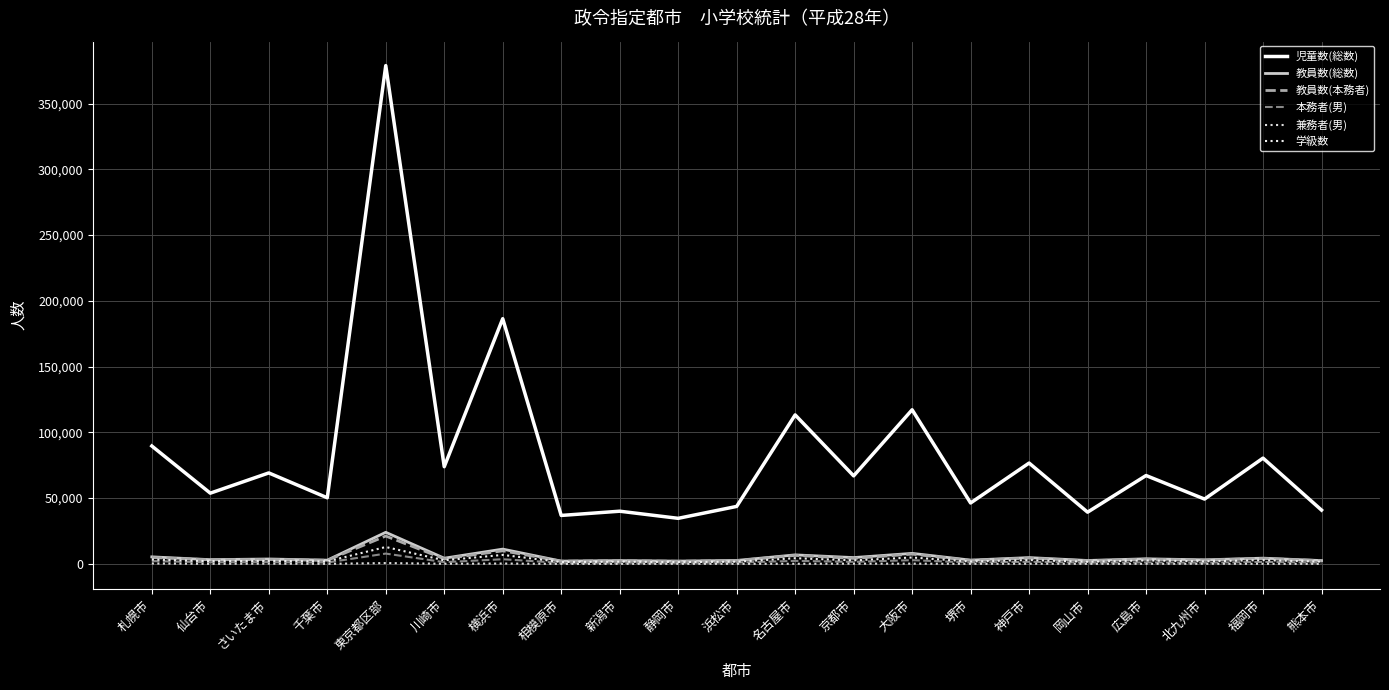

What is the average value of the 本務者(男) series?

1731